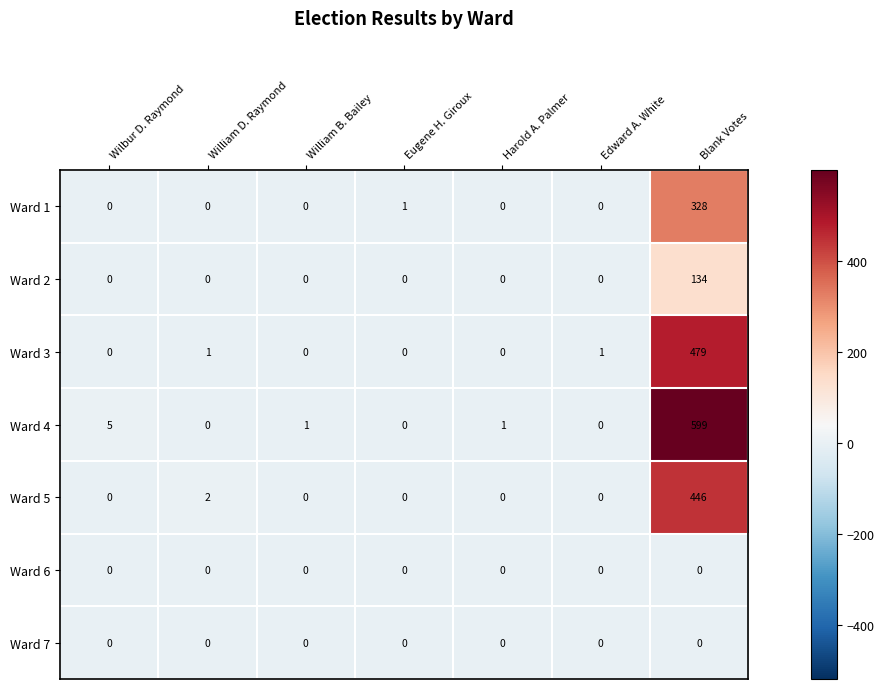

Count the number of categories in the chart.

7